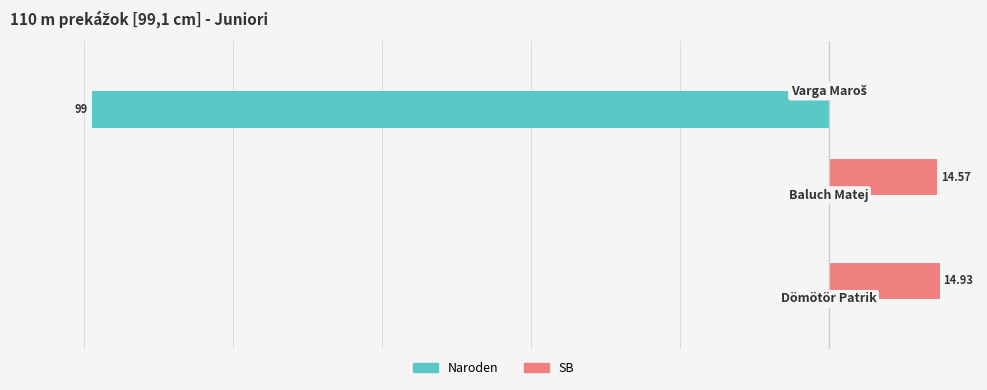

Which series has the largest total across all categories?

SB